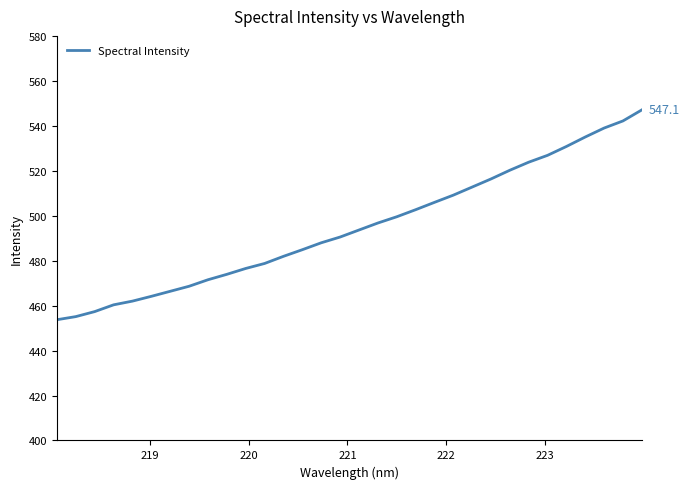

What is the difference between the maximum and minimum values?

93.4